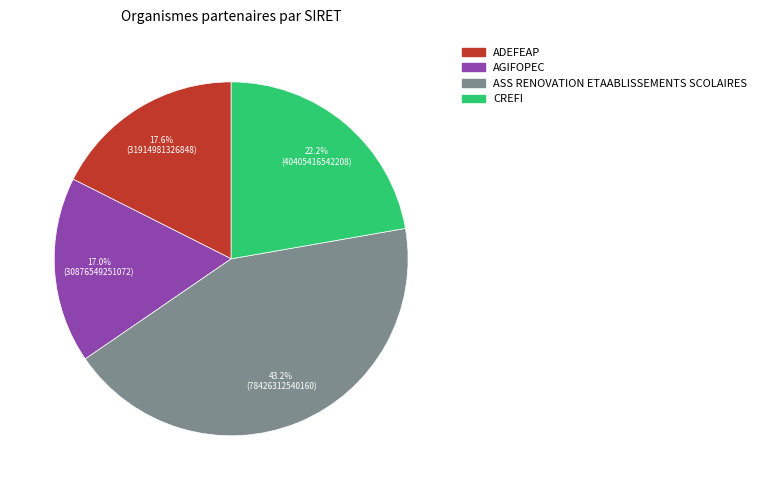

To the nearest percent, what portion does ADEFEAP represent?

18%